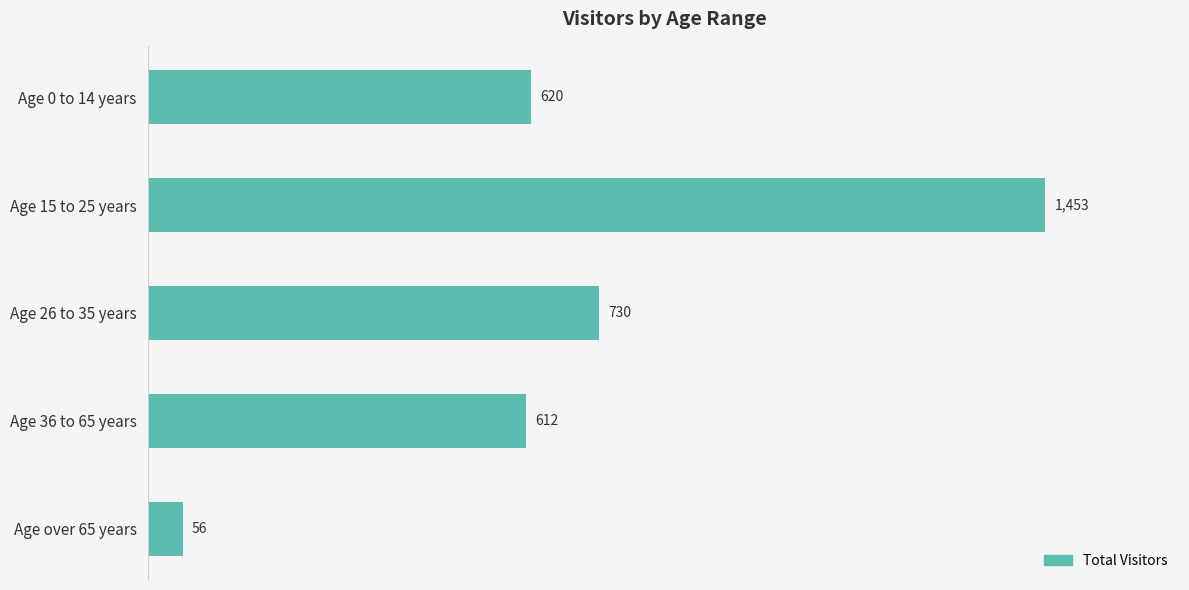

What is the maximum value shown in the chart?

1453